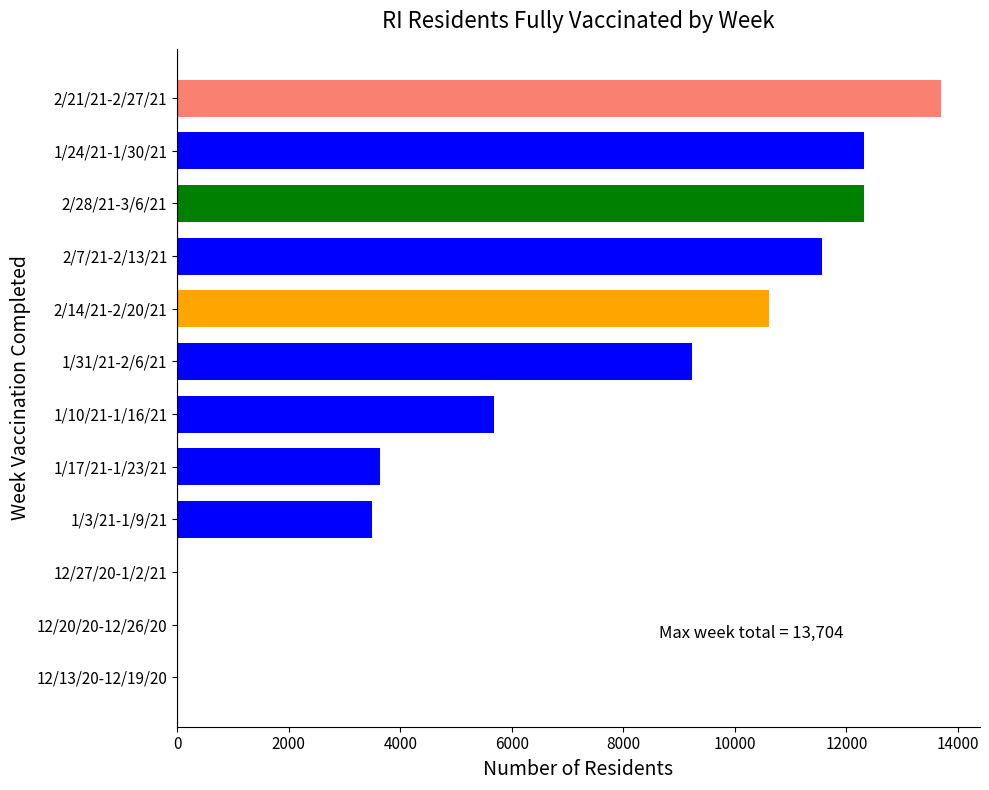

What is the average value?

6881